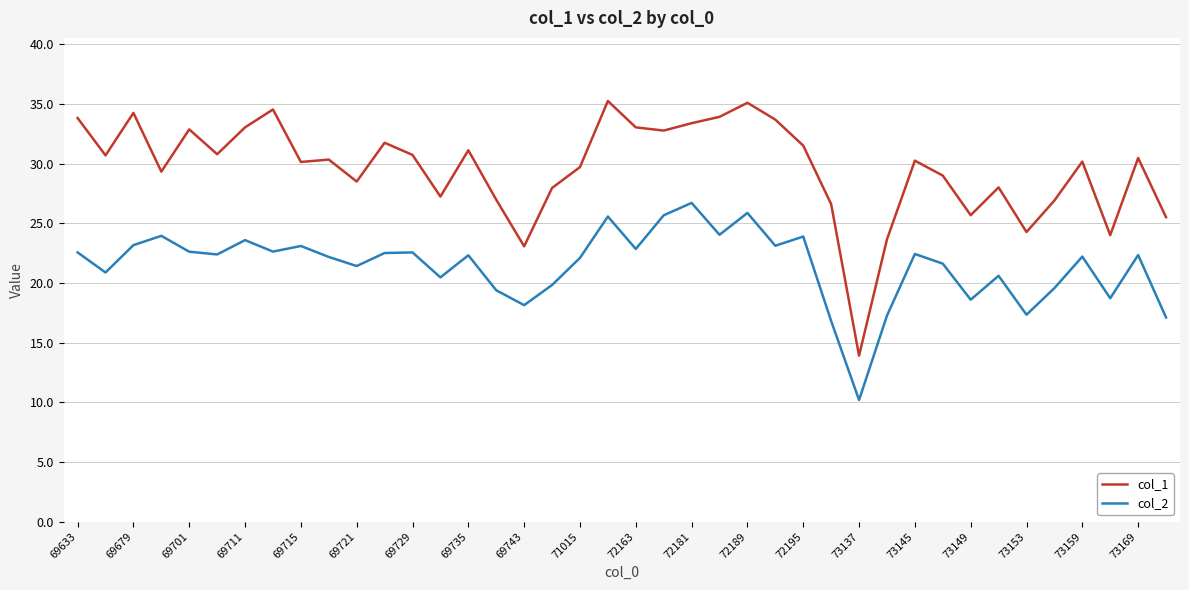

Which series has the largest range (max minus min)?

col_1